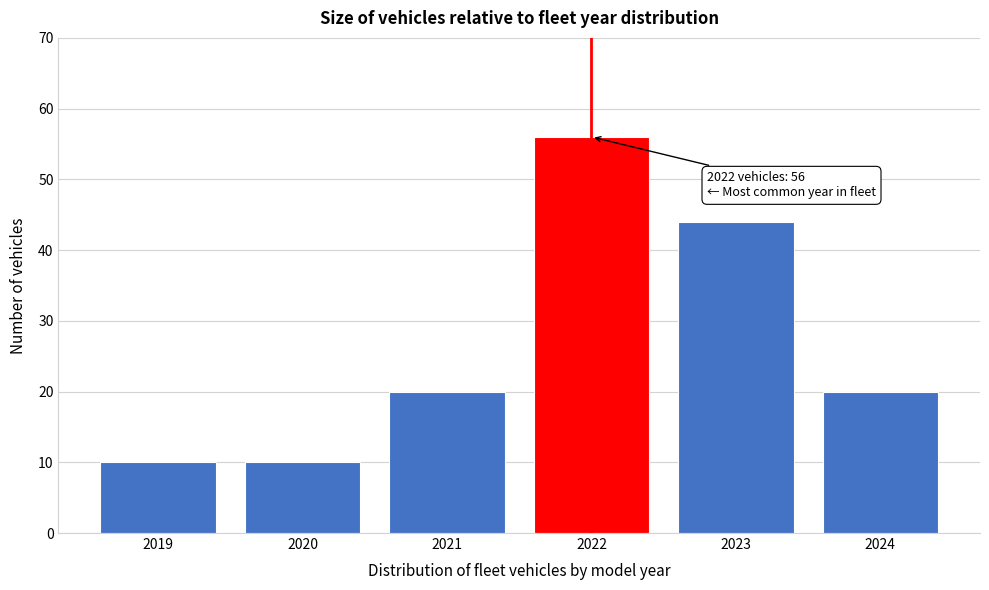

Reading right to left, what are all the values shown in this chart?

20	44	56	20	10	10